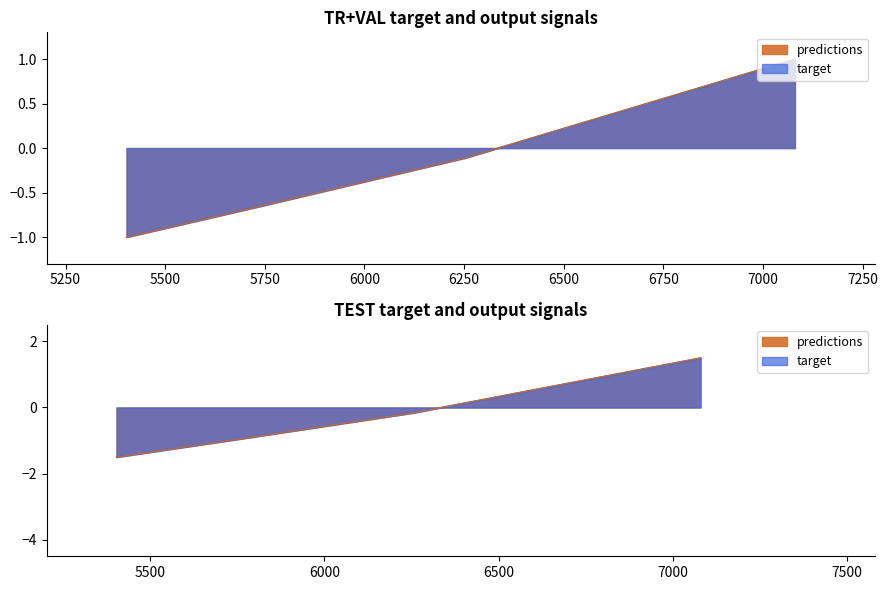

Where is target nearest to the value 0?

6251